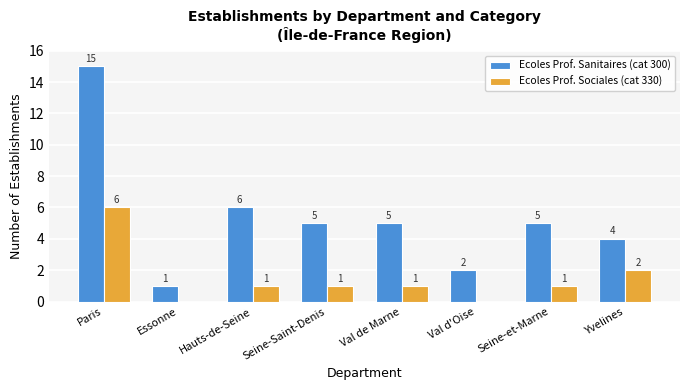

Reading left to right, extract all data points from this chart.

Ecoles Prof. Sanitaires (cat 300): 15	1	6	5	5	2	5	4
Ecoles Prof. Sociales (cat 330): 6	0	1	1	1	0	1	2